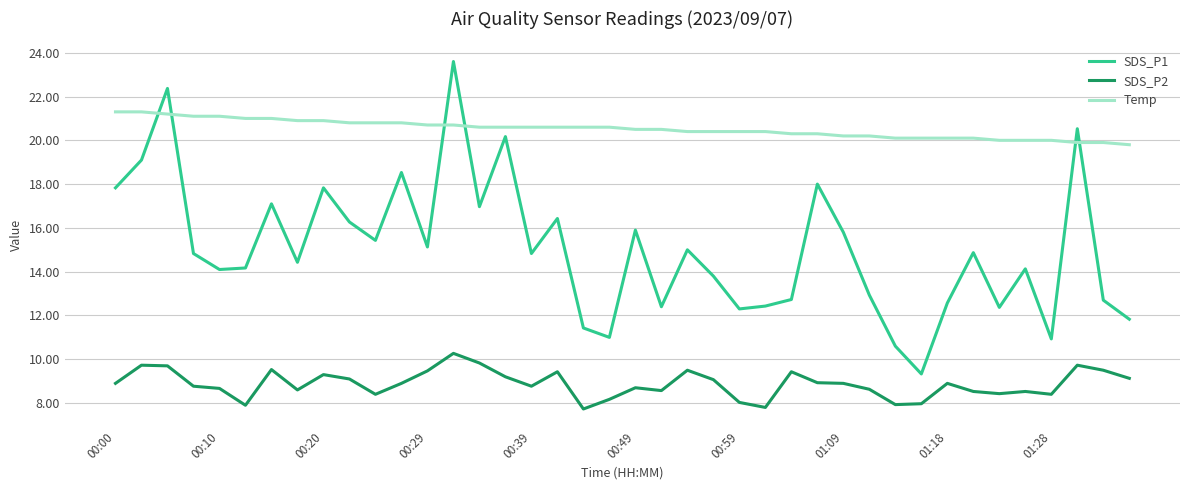

True or false: SDS_P2 and Temp intersect in this chart.

False